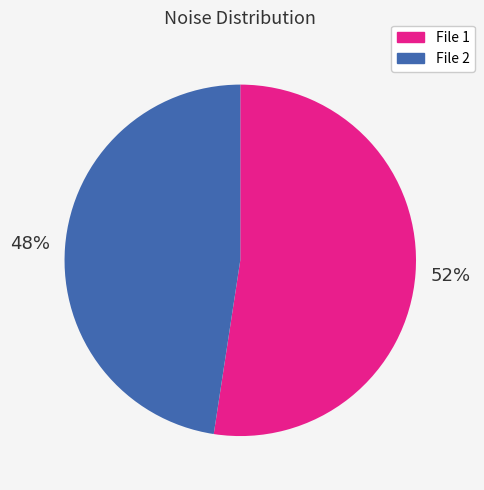

Which slice is the largest?

File 1